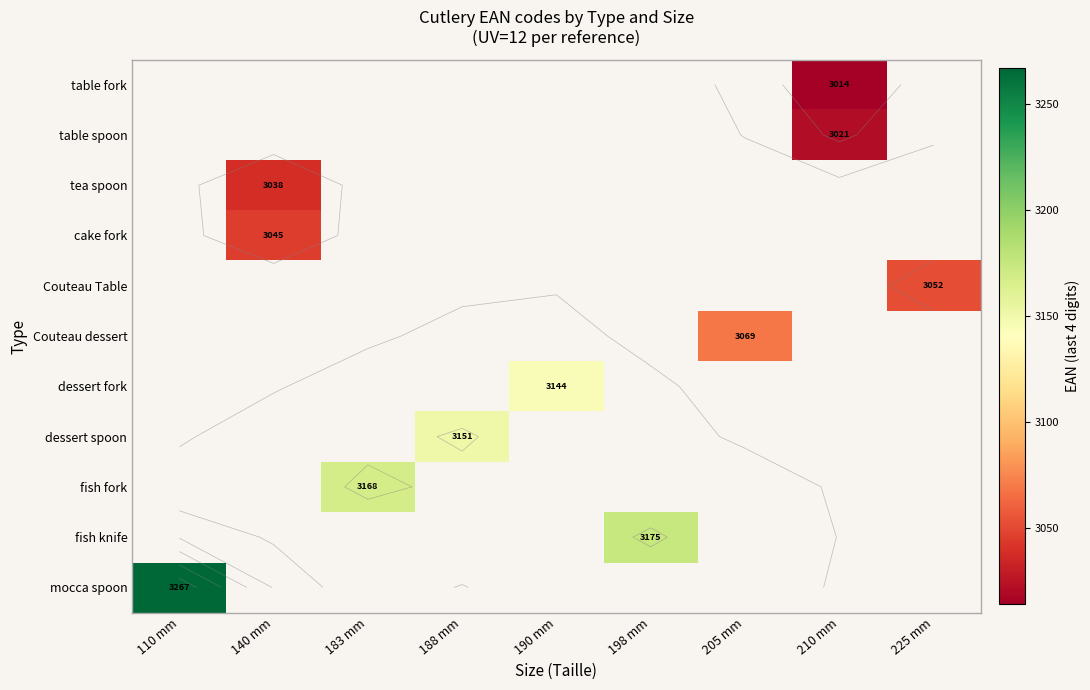

True or false: Couteau dessert has a value of 3069.0 at 205 mm.

True